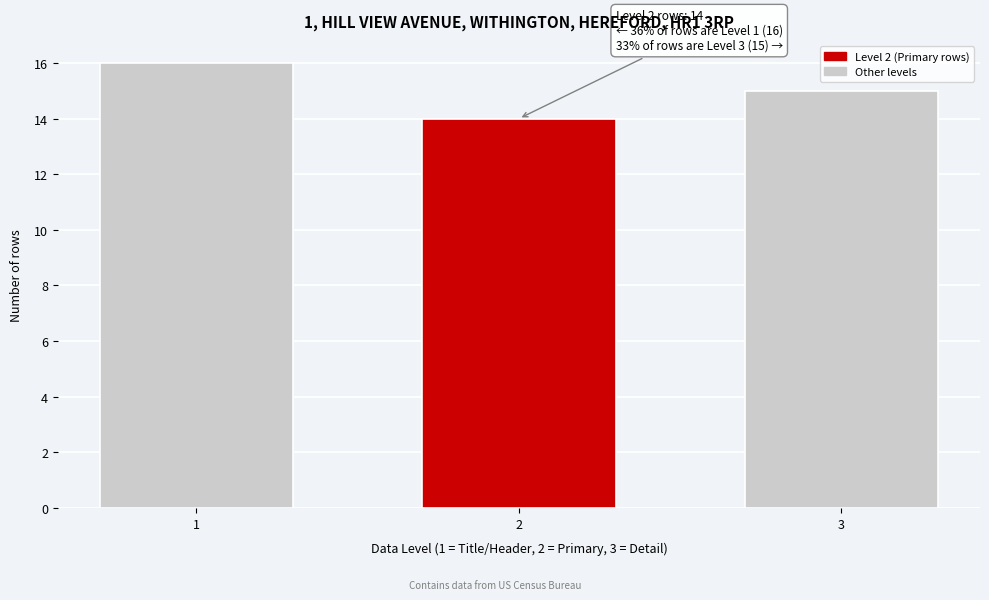

Reading right to left, extract all data points from this chart.

15	14	16